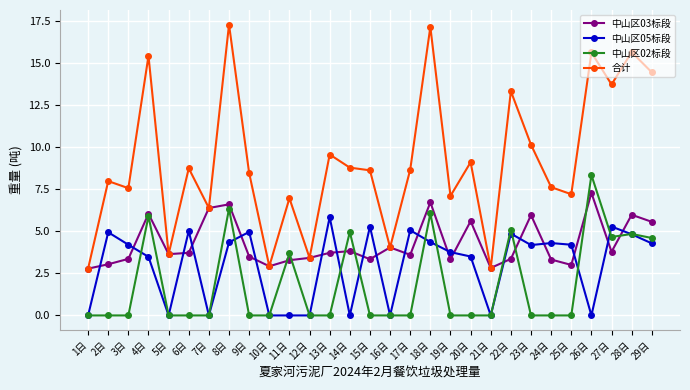

Is this an area chart (filled region under the line)?

No